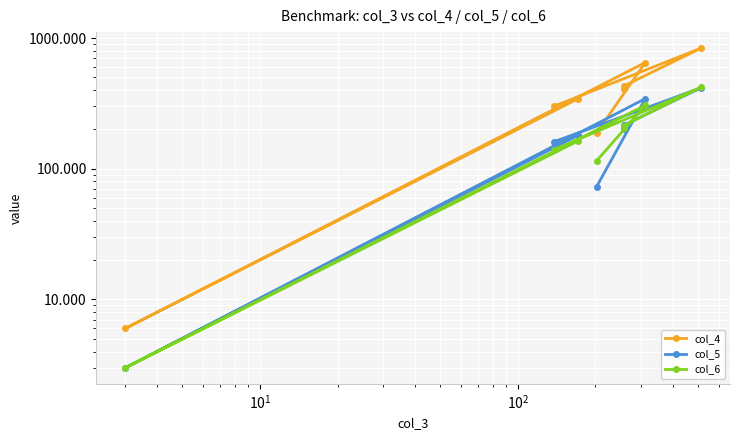

True or false: col_4 and col_5 intersect in this chart.

False